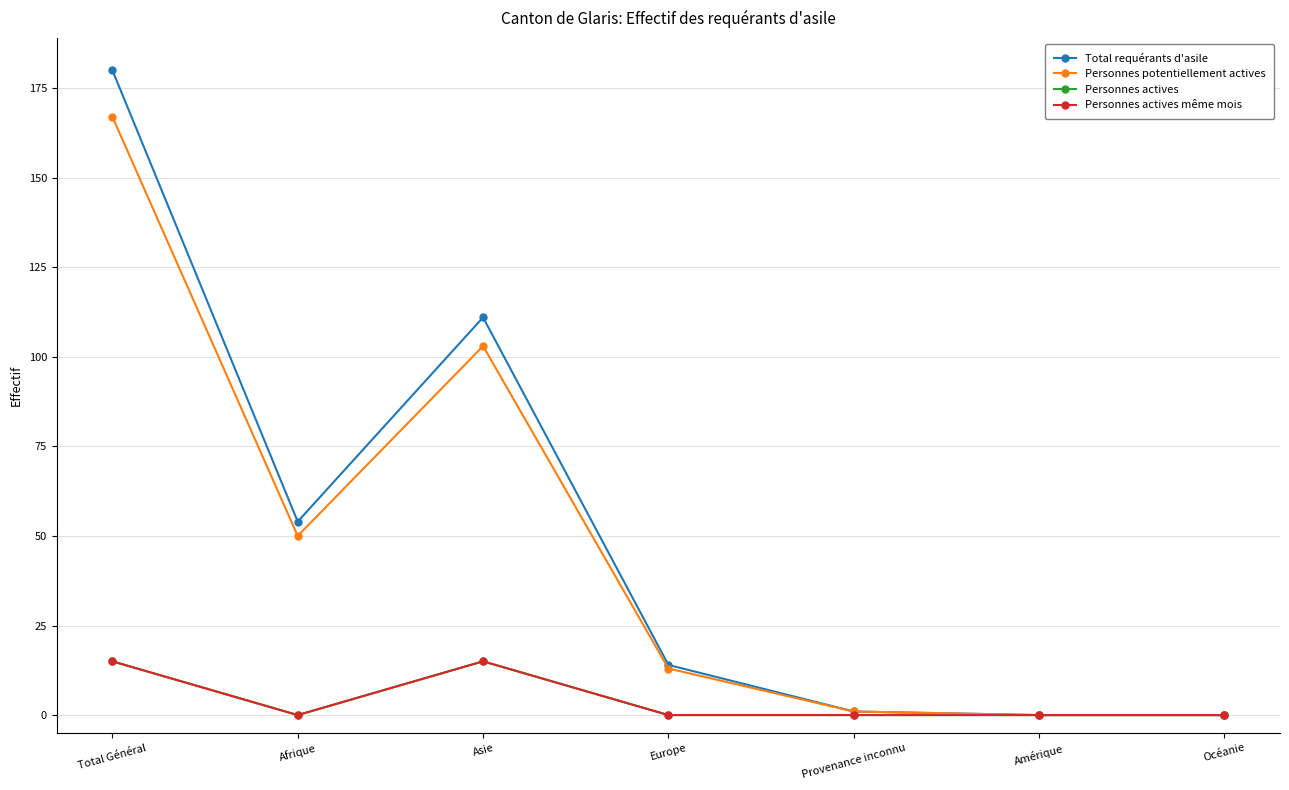

What is the difference between the maximum and minimum values in the Total requérants d'asile series?

180